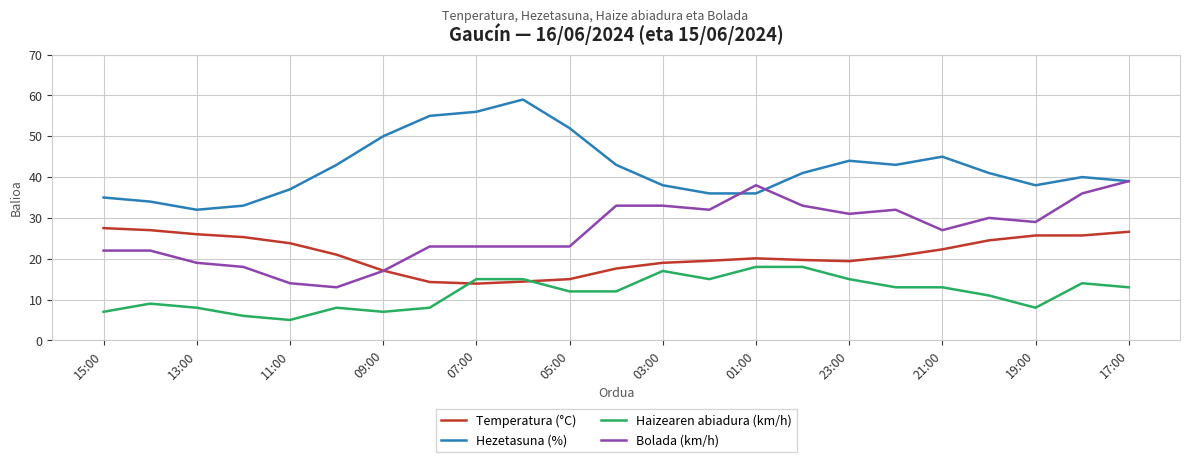

List the series in order of their peak value, lowest first.

Haizearen abiadura (km/h), Temperatura (°C), Bolada (km/h), Hezetasuna (%)